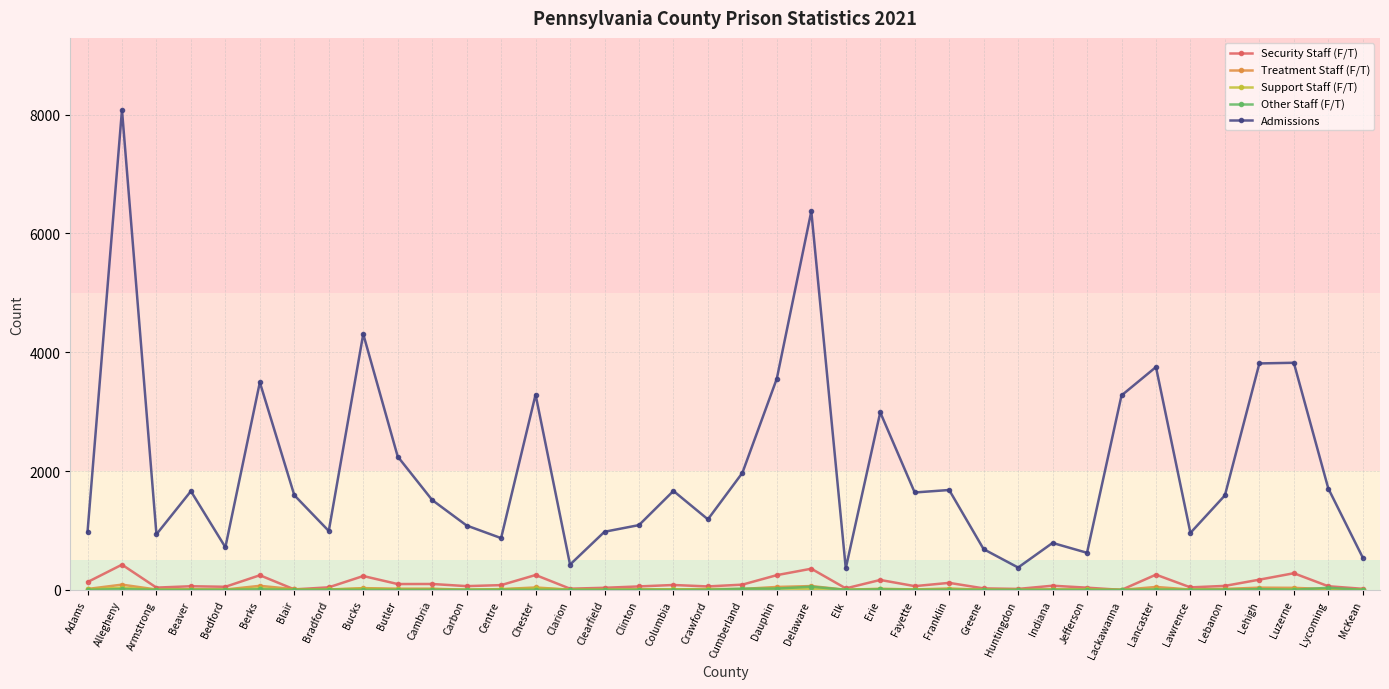

At which category does Admissions reach its first local valley?

Armstrong